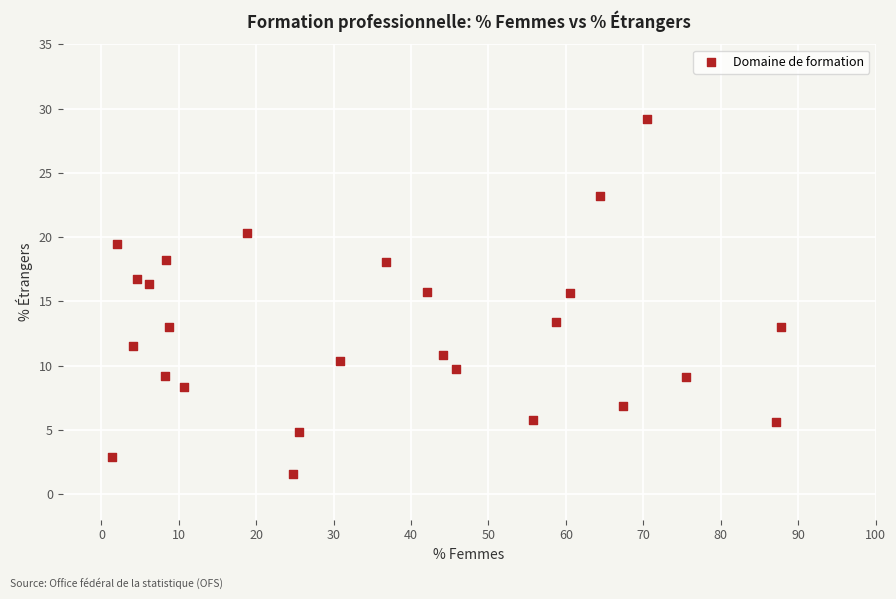

What is the range of X values (max minus min)?

86.4